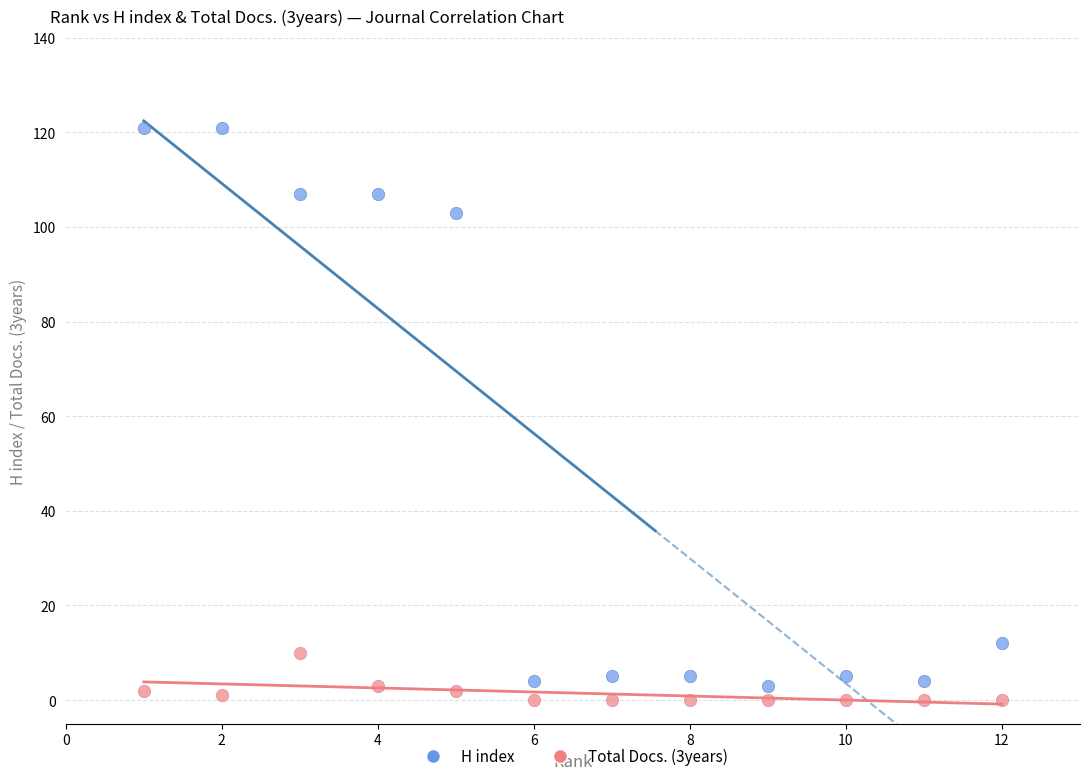

Which series contains the highest Y value?

H index